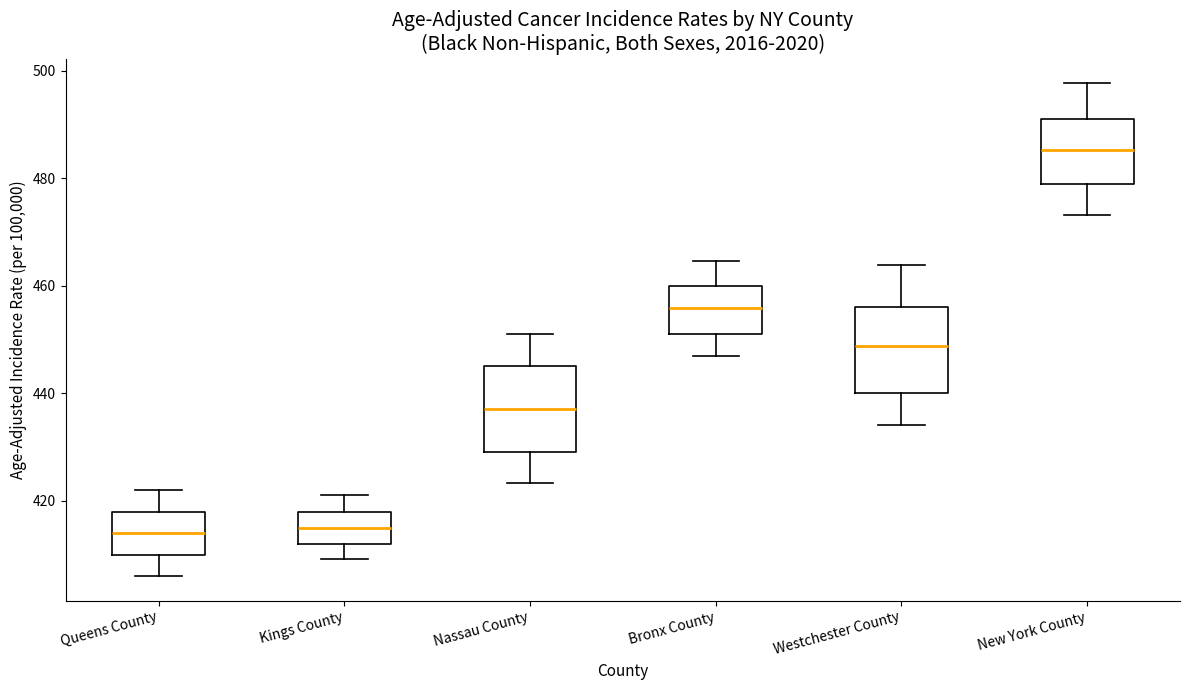

Which box's median line is the highest?

New York County